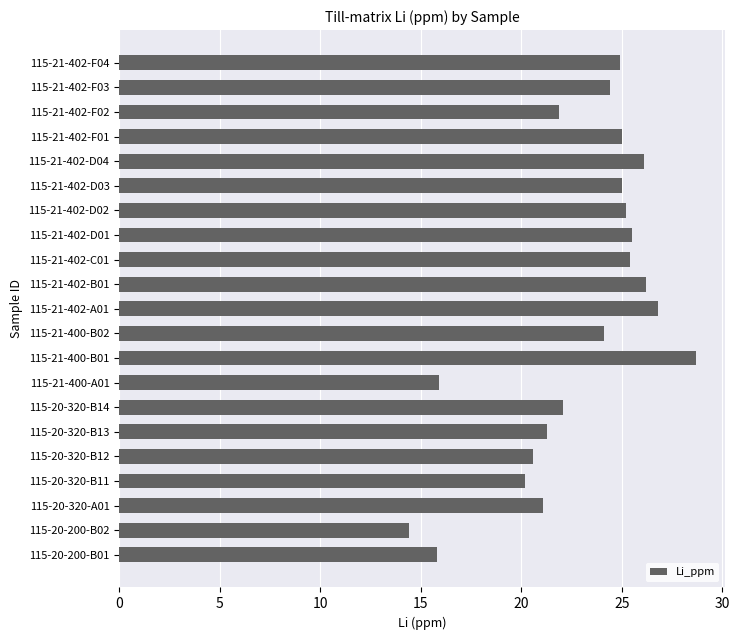

How many series are shown in this chart?

1